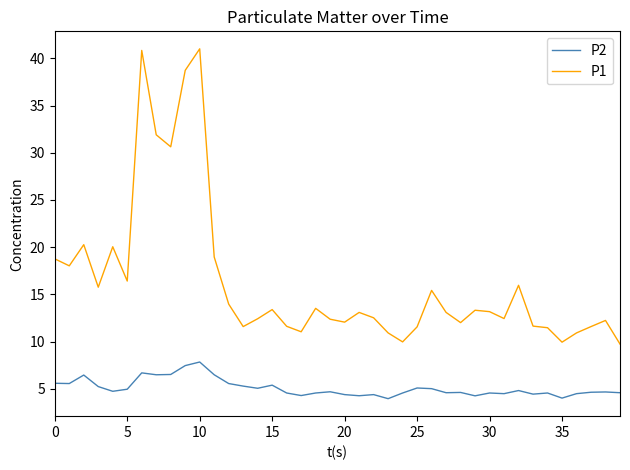

What is the difference between the maximum and second lowest values in the P2 series?

3.8